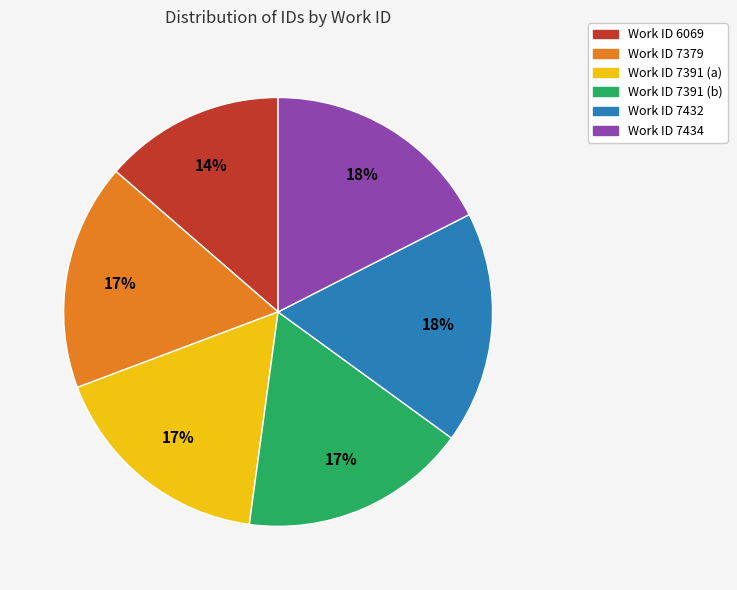

Is there a majority slice in this chart?

No